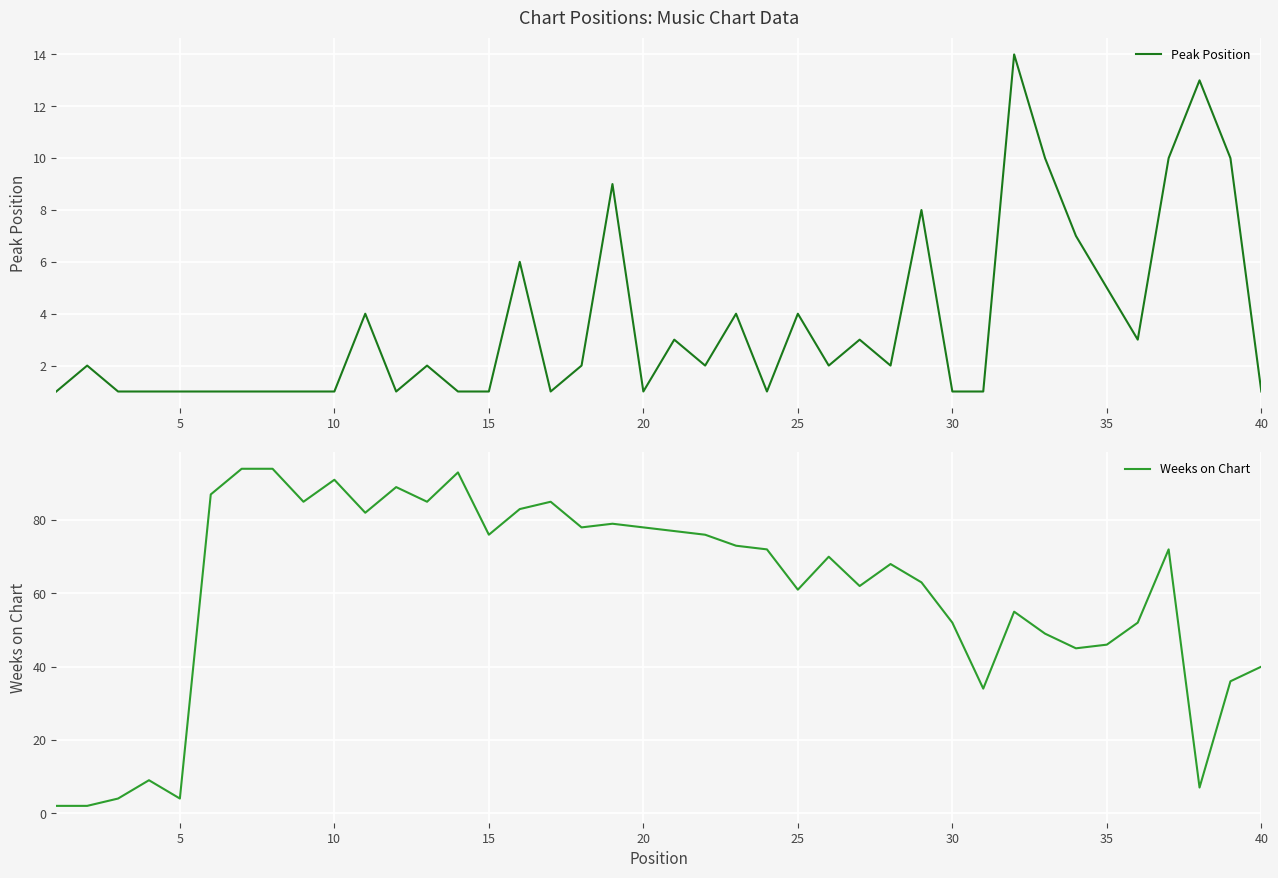

The Weeks on Chart series shows 61 at 25. True or false?

True